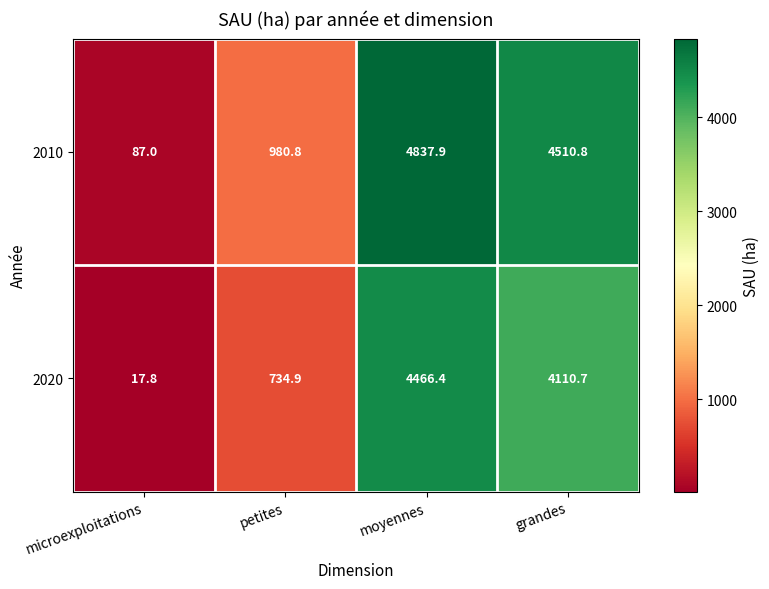

Between petites and grandes, which series saw the biggest shift?

2010